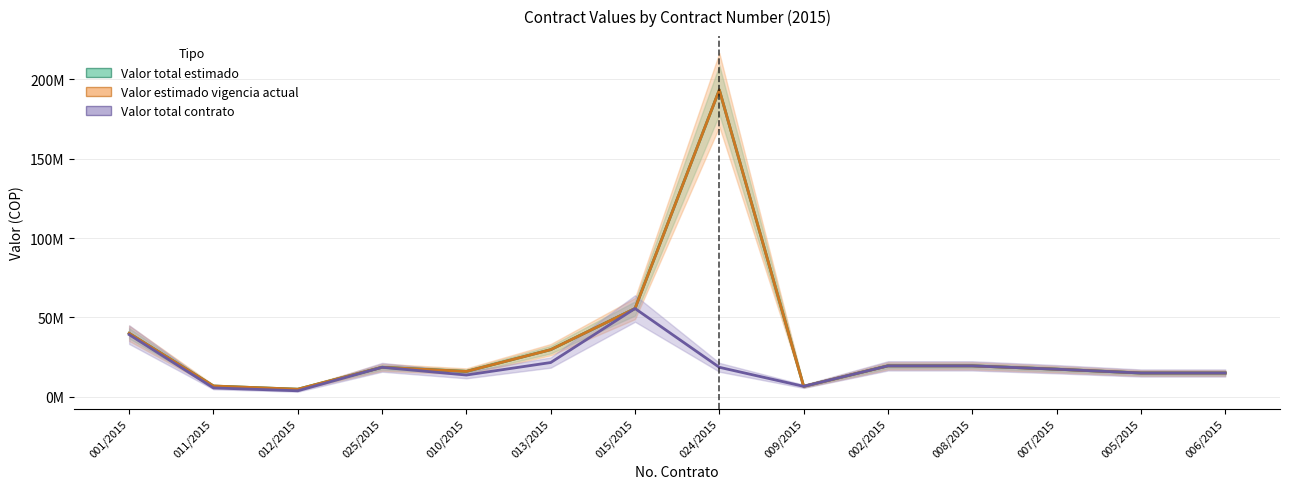

Where is the first local minimum for Valor total estimado?

012/2015